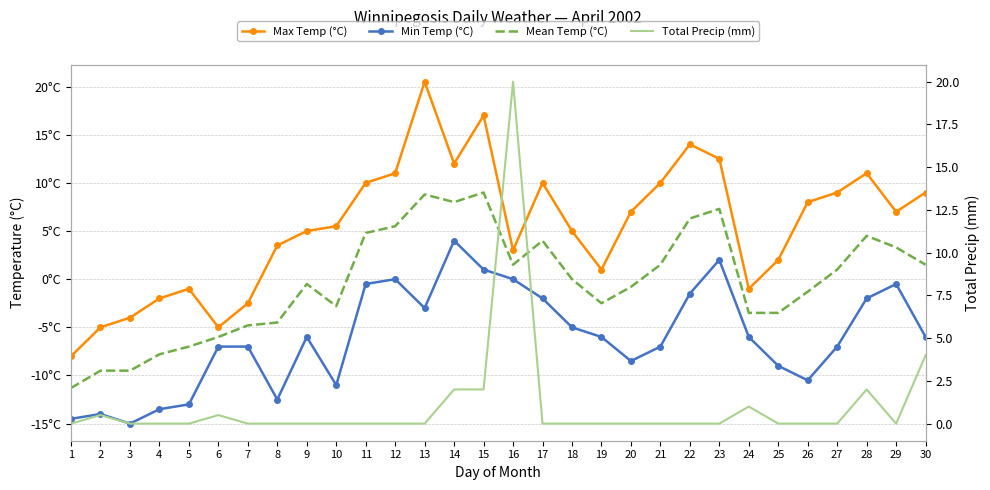

Where does the Max Temp (°C) series first go above 7?

11